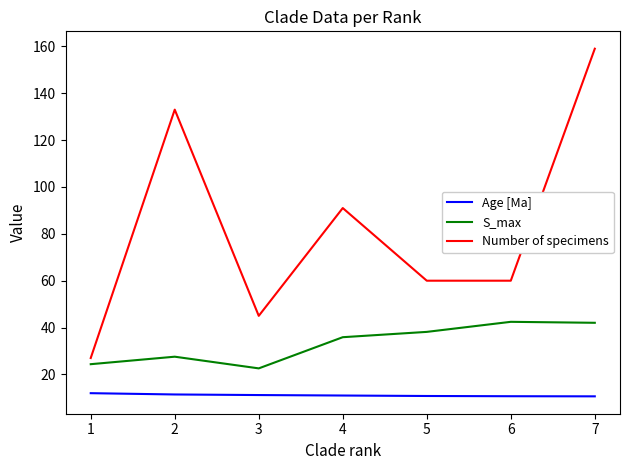

Rank the series by their maximum value, from lowest to highest.

Age [Ma], S_max, Number of specimens